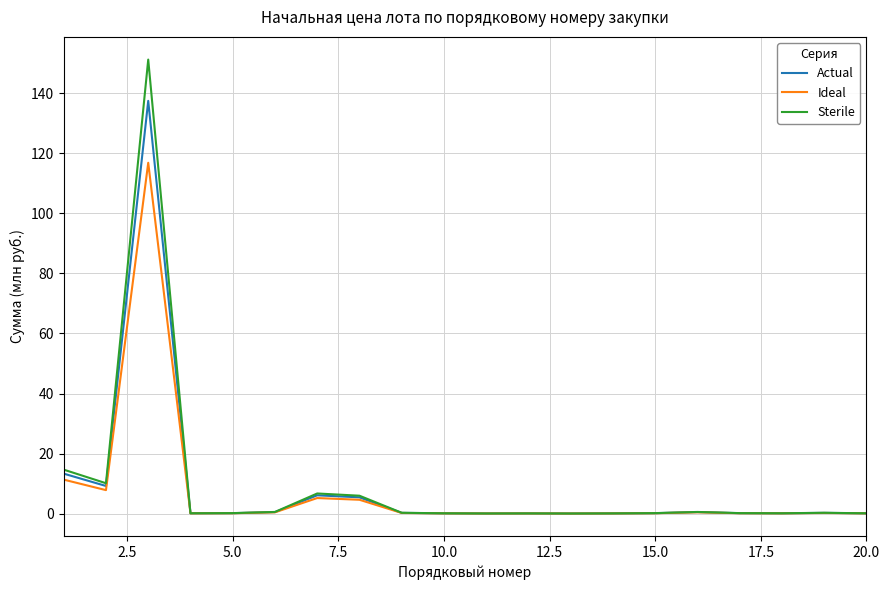

What is the highest value of the Ideal series?

116.9